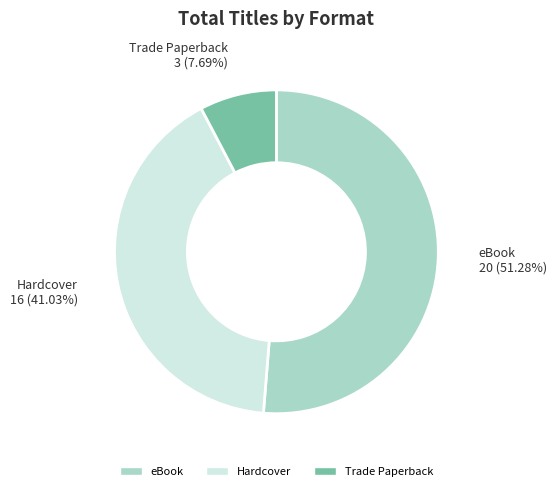

What is the majority slice?

eBook